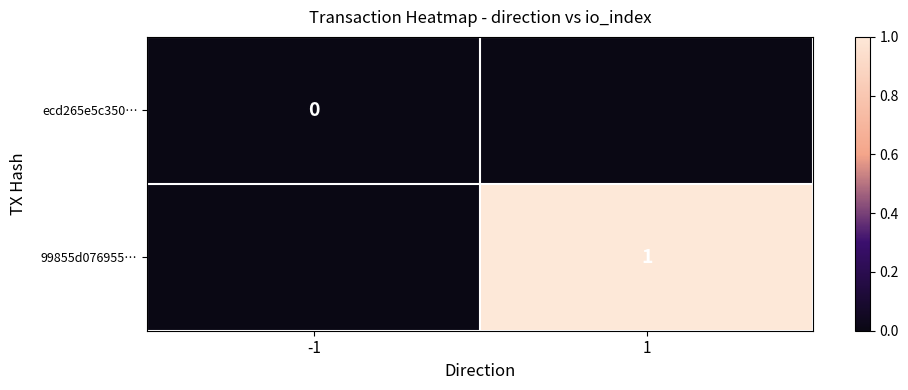

At which category is the sum across all series the highest?

1